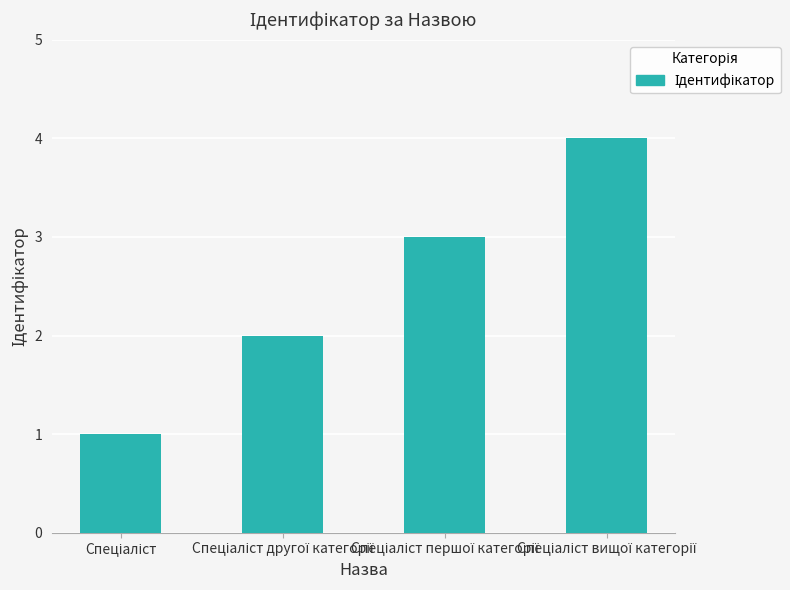

What is the greatest value displayed?

4